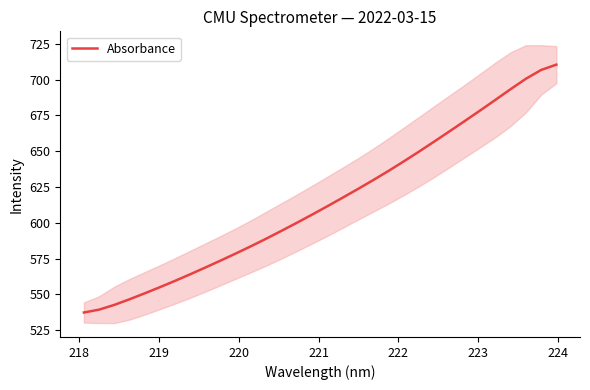

What is the lowest value of the Absorbance series?

537.3